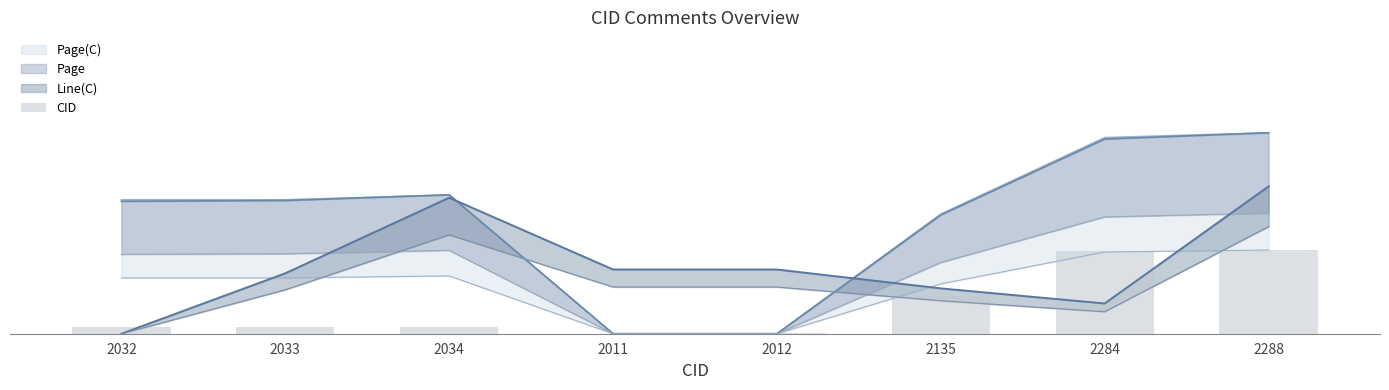

Which label corresponds to the largest value in the chart?

2288